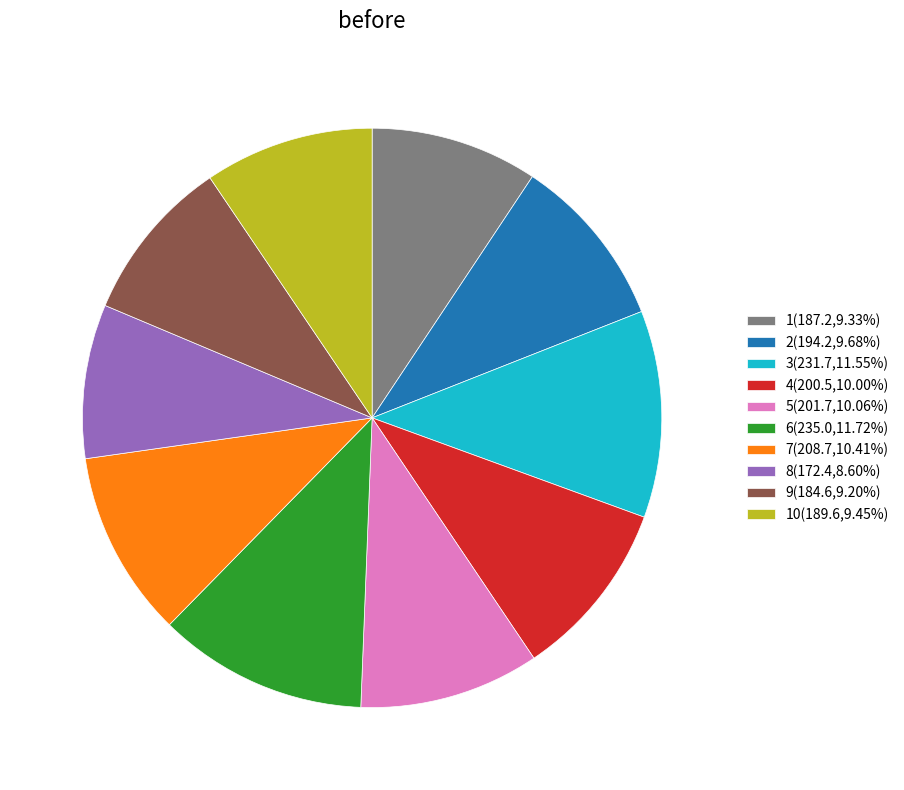

Combined, do 1(187.2,9.33%) and 7(208.7,10.41%) account for over 50%?

No